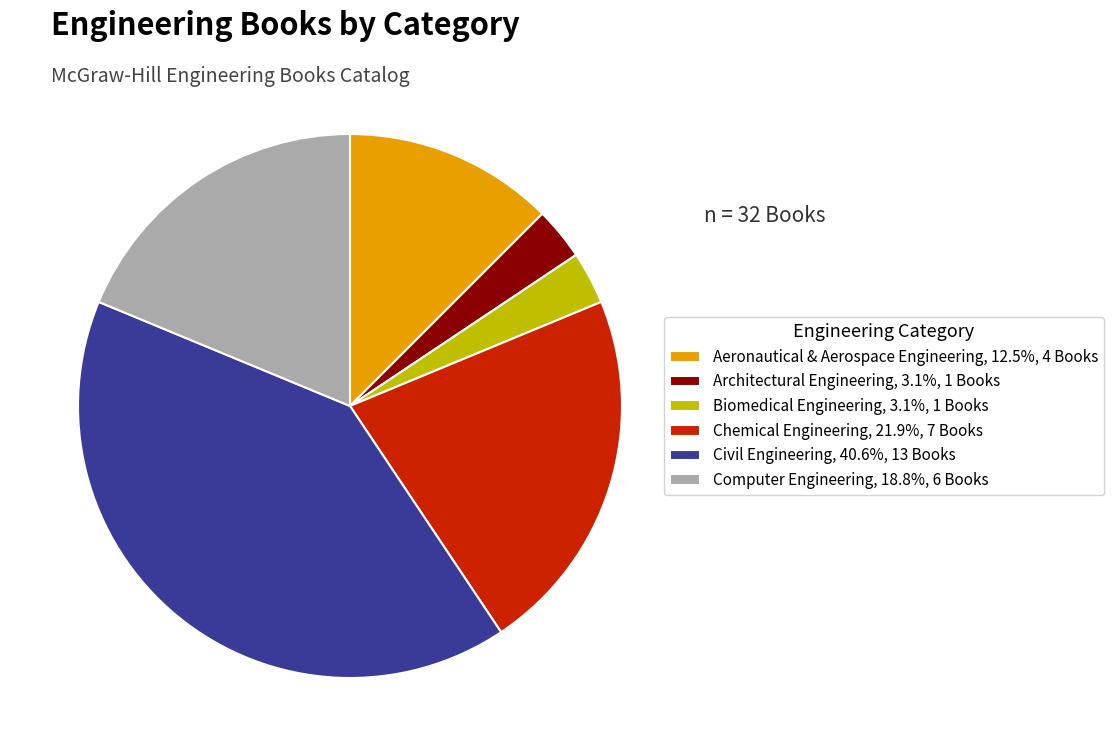

Which slice is the largest?

Civil Engineering